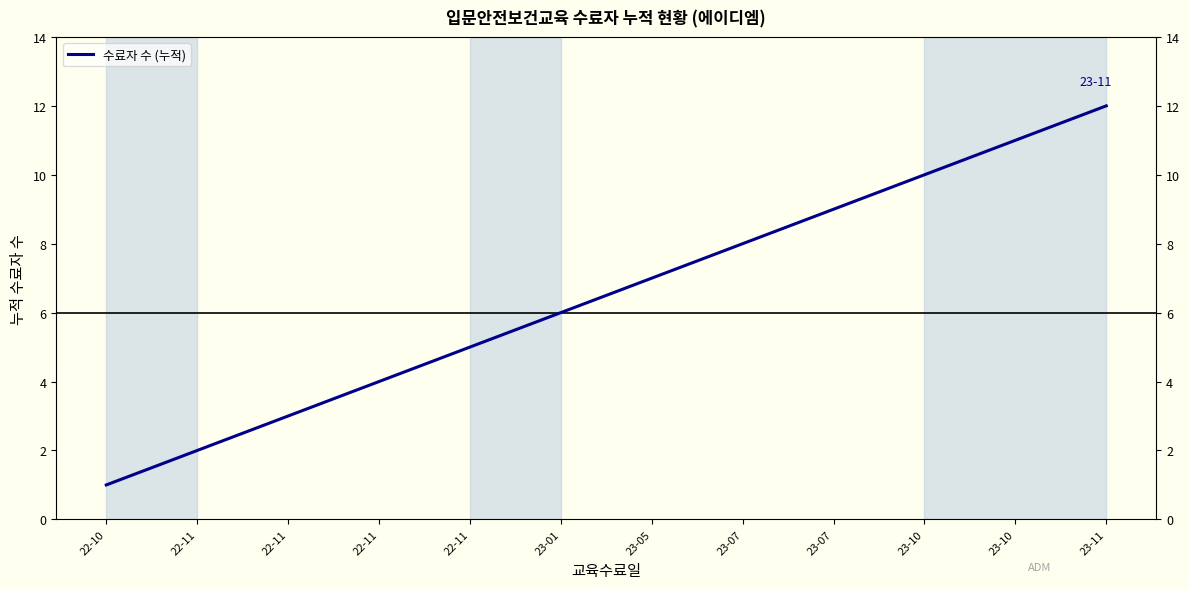

What is the label of the 11th point from the left?

23-10